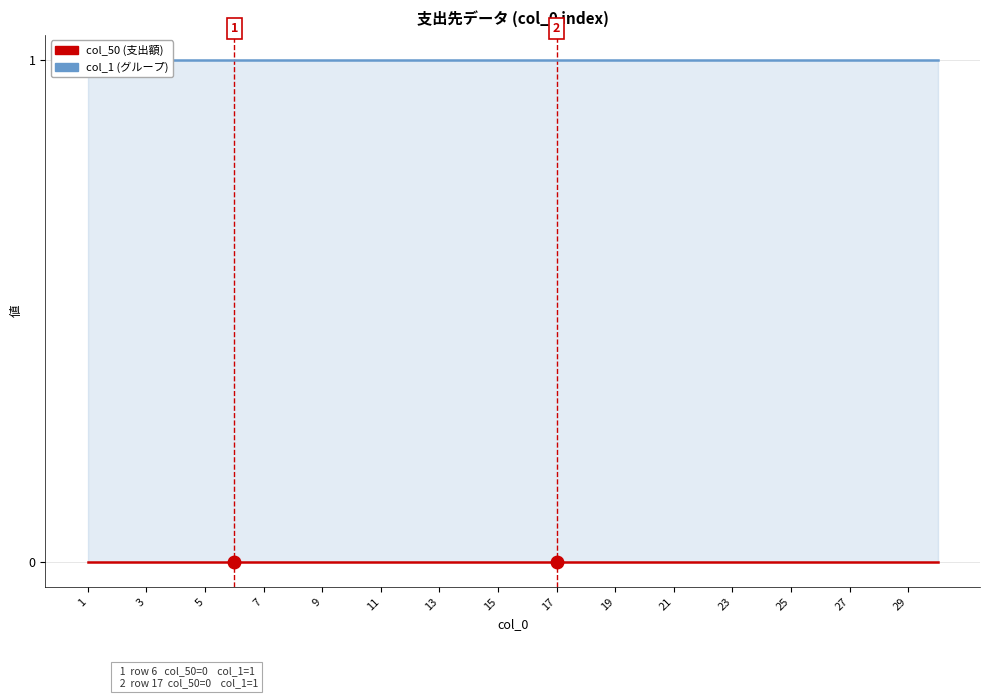

At how many categories does at least one series exceed 0?

30